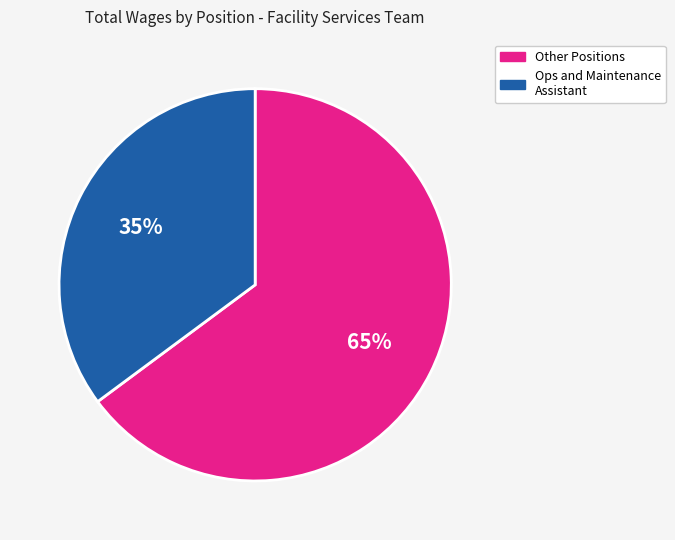

Does any single category account for the majority?

Yes